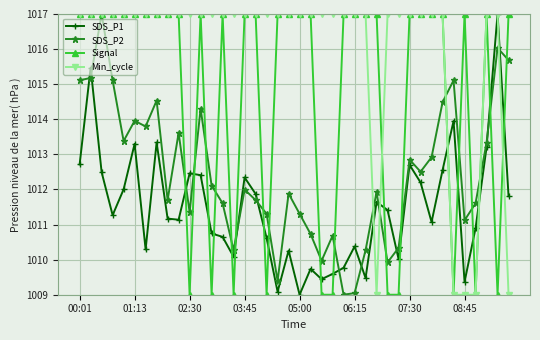

Which series has the largest total across all categories?

Min_cycle